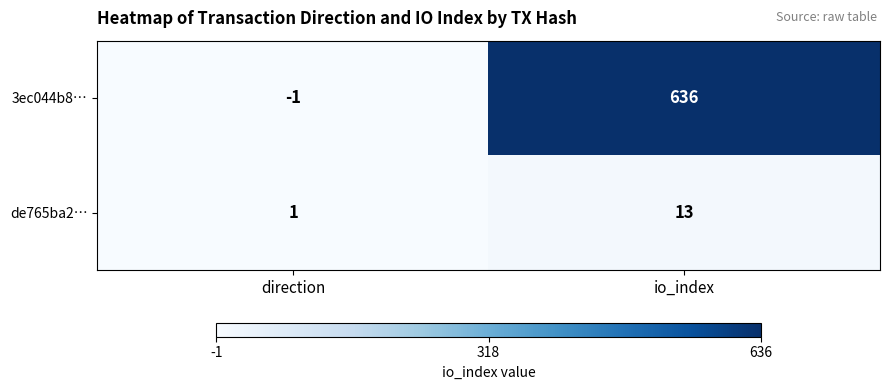

At which label is 3ec044b8… closest to 317?

direction